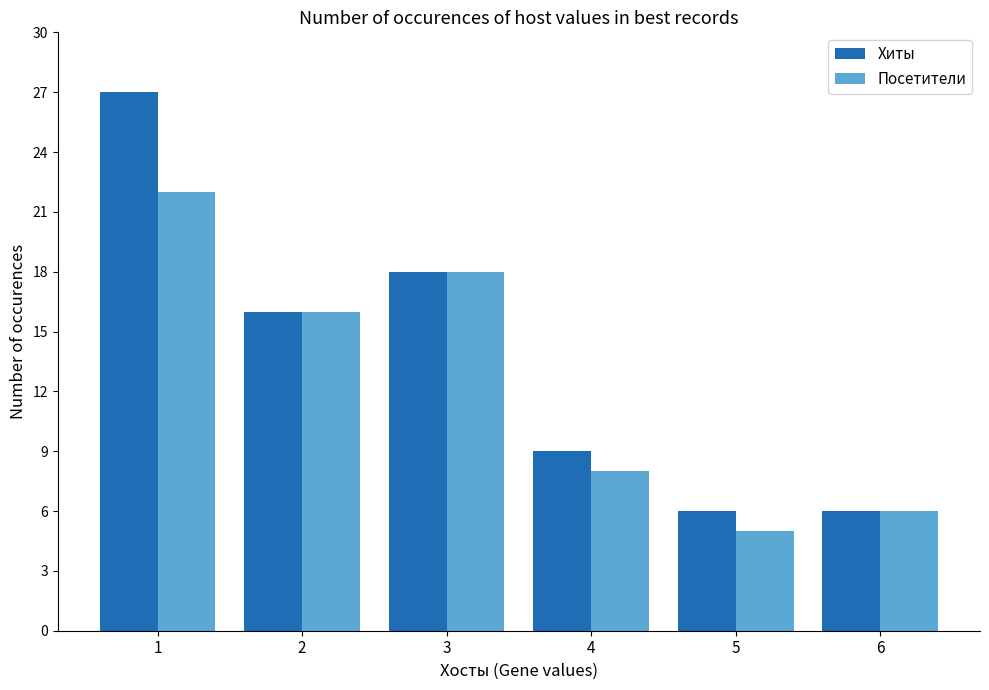

At which label is Посетители closest to 13?

2